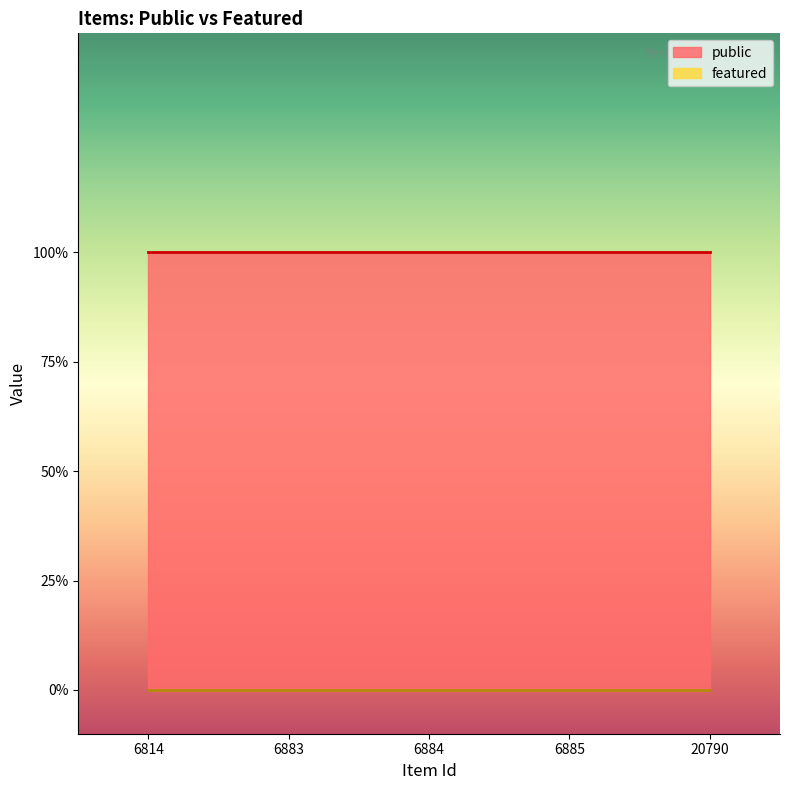

What is the total value across all series at 6883?

1